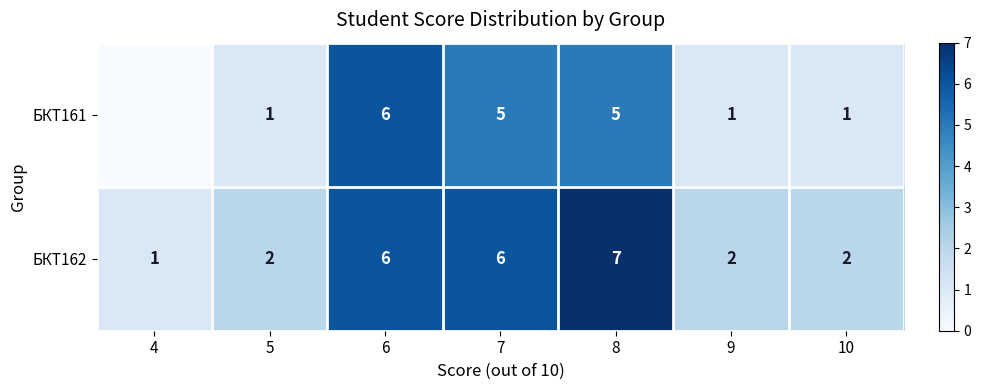

Is it true that БКТ161 equals 1 at 5?

True